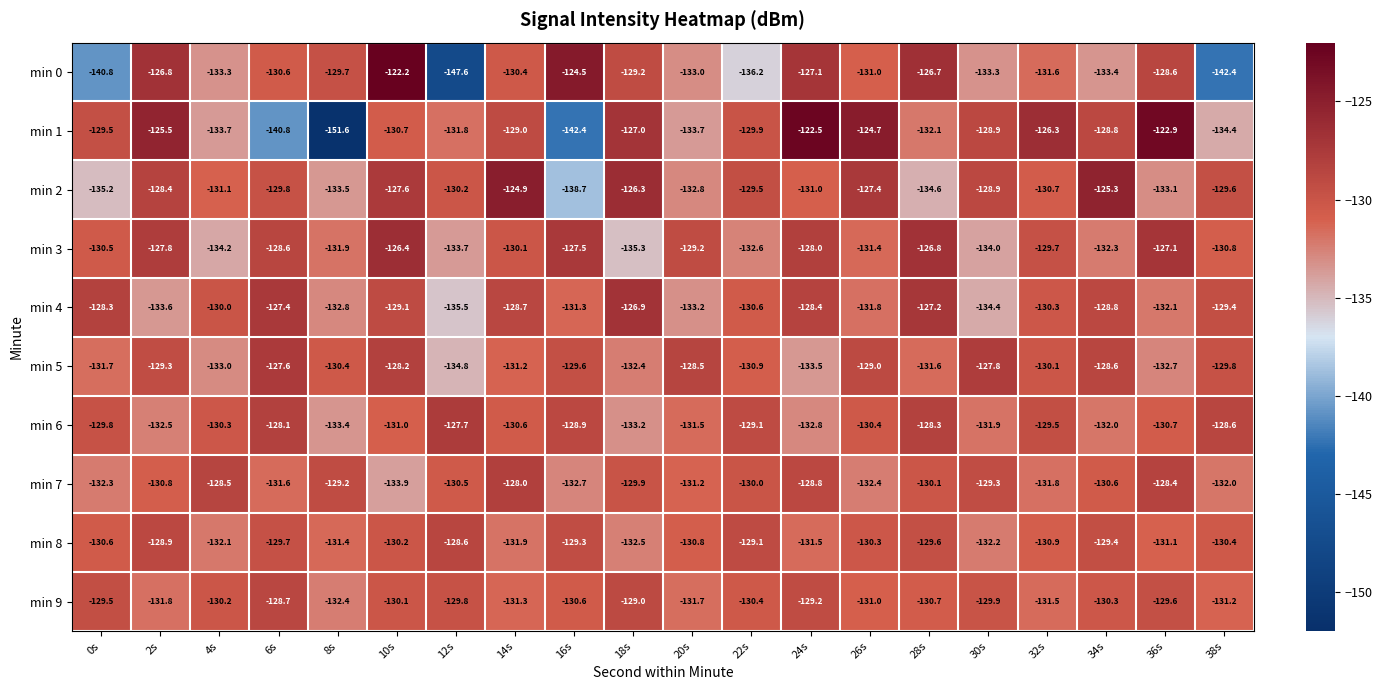

How many data points does each series have?

20